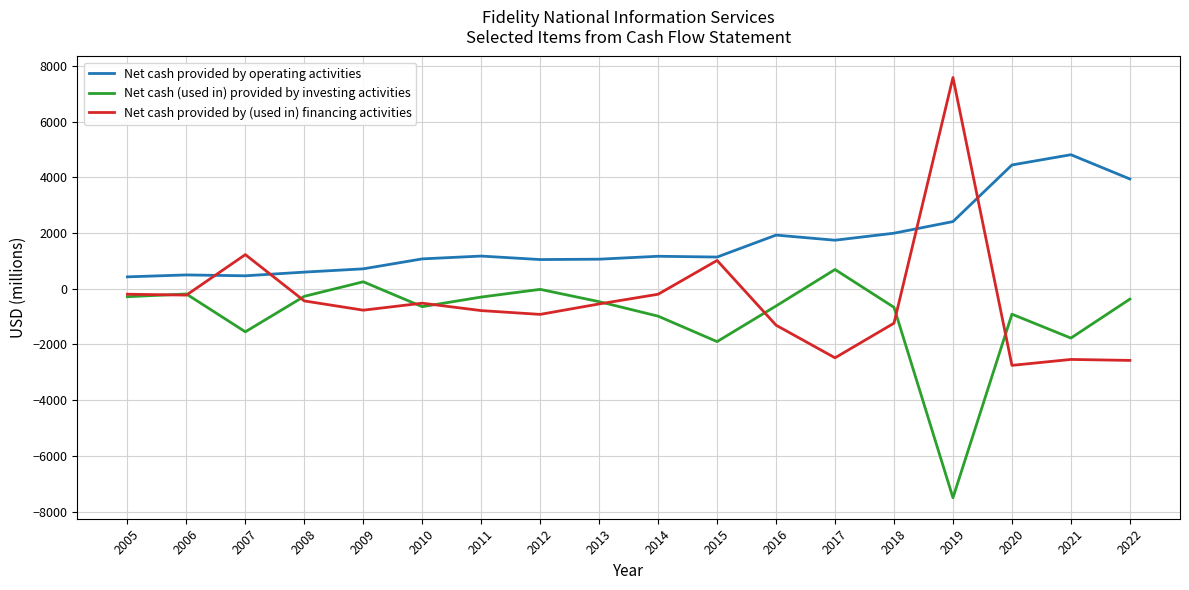

True or false: Net cash (used in) provided by investing activities and Net cash provided by operating activities intersect in this chart.

False